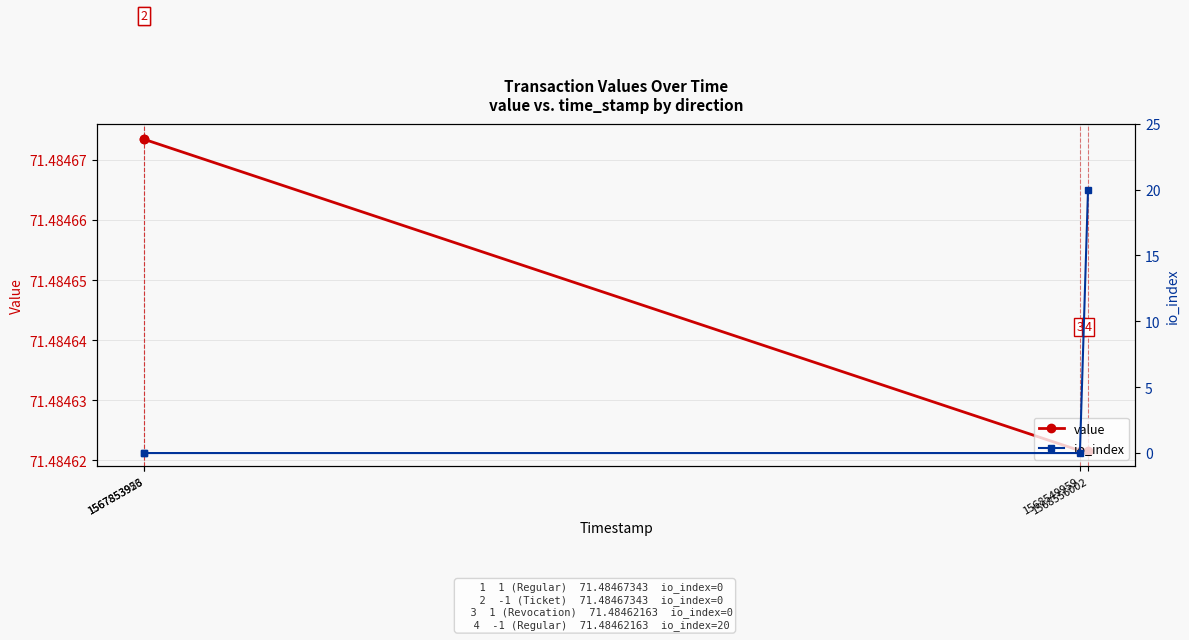

What is the approximate value of value at 1567853923?

71.5